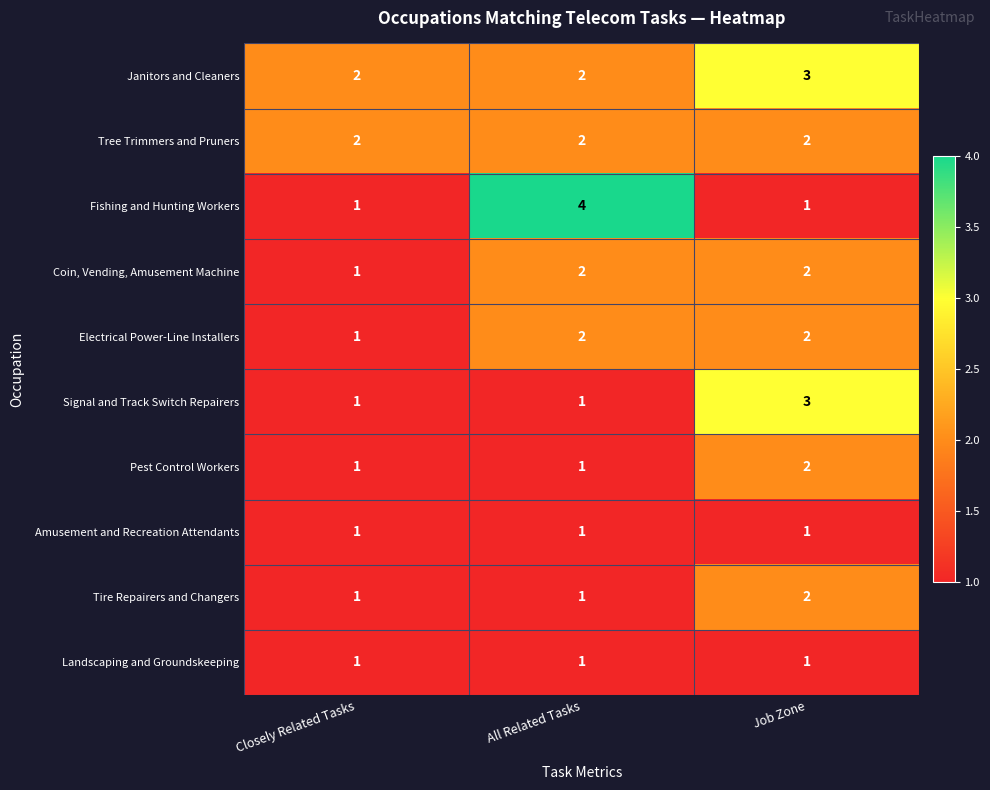

Which category has the highest value across all series?

All Related Tasks